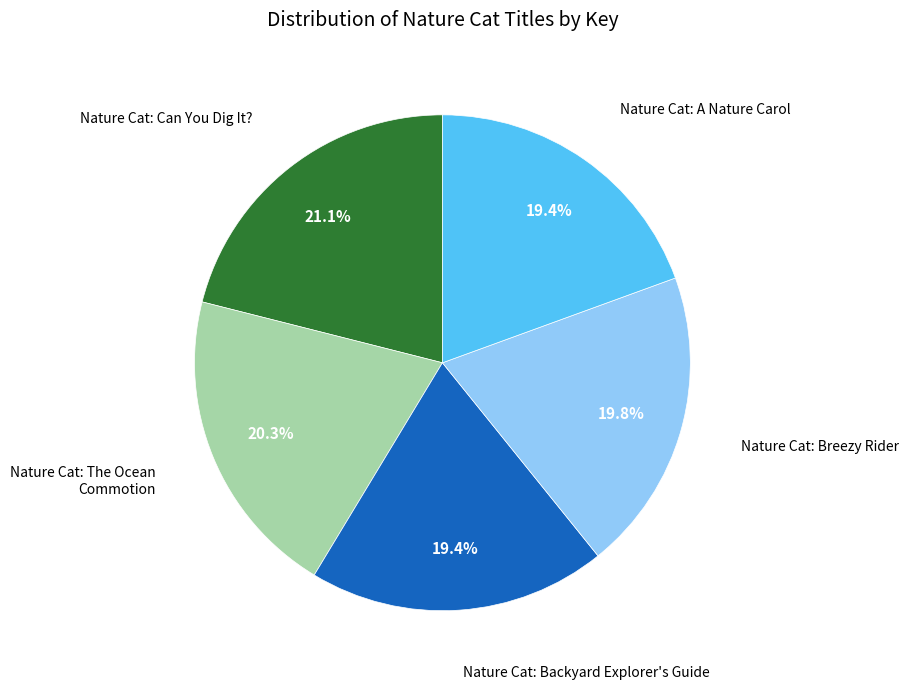

Approximately how many times larger is the value at Nature Cat: Backyard Explorer's Guide compared to Nature Cat: Can You Dig It??

0.9